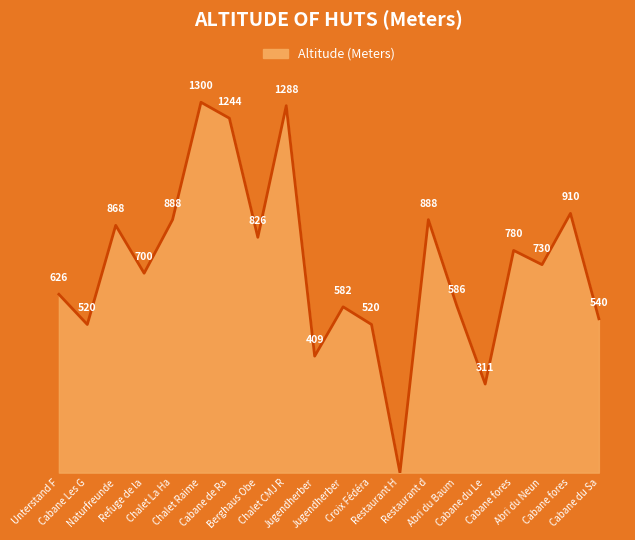

Does the chart have visible grid lines?

No